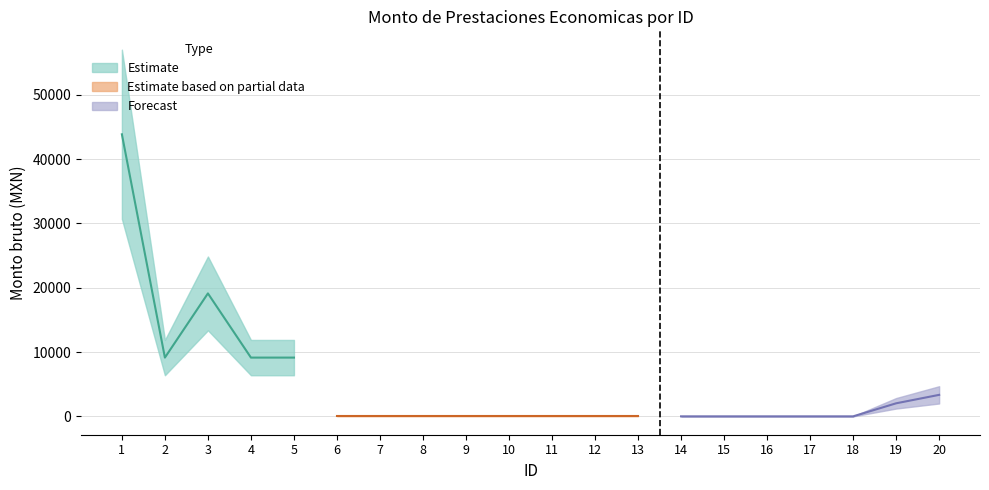

How many data points does each series have?

20